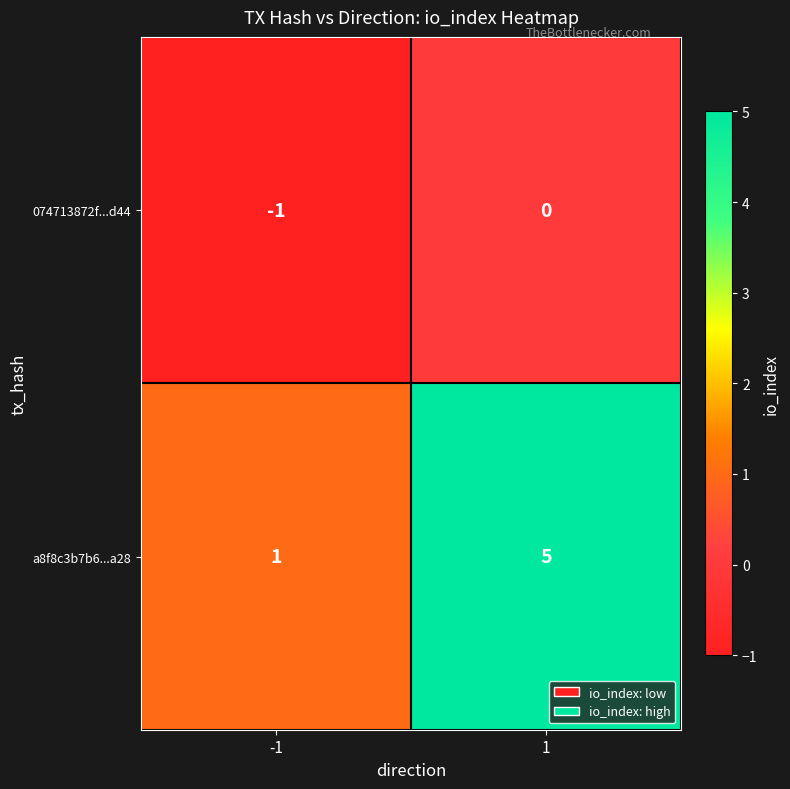

At which category does the chart reach its minimum across all series?

-1